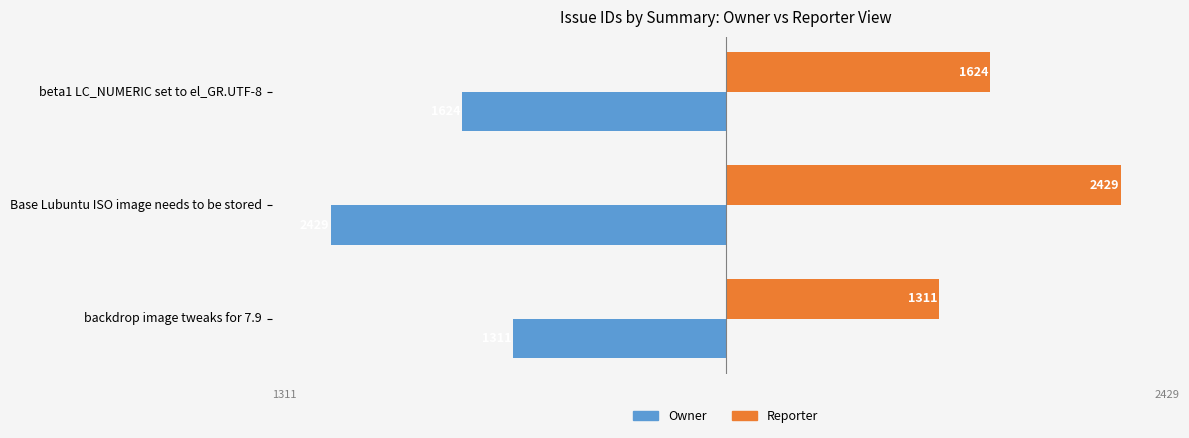

At which label does Reporter reach its peak?

Base Lubuntu ISO image needs to be stored